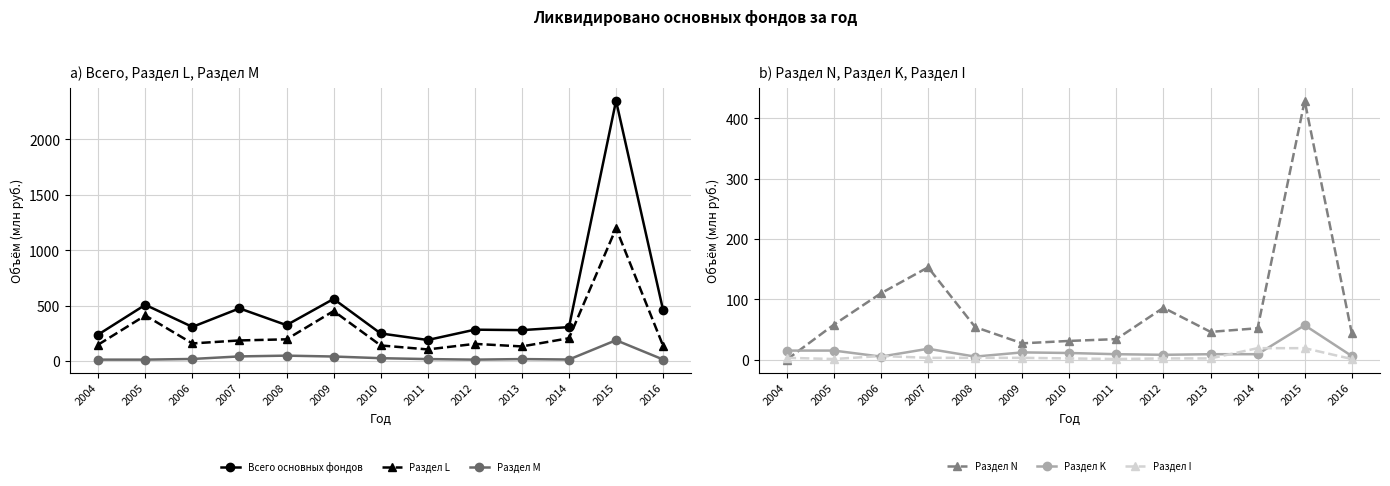

How many interior local valleys does the Раздел I series have?

2